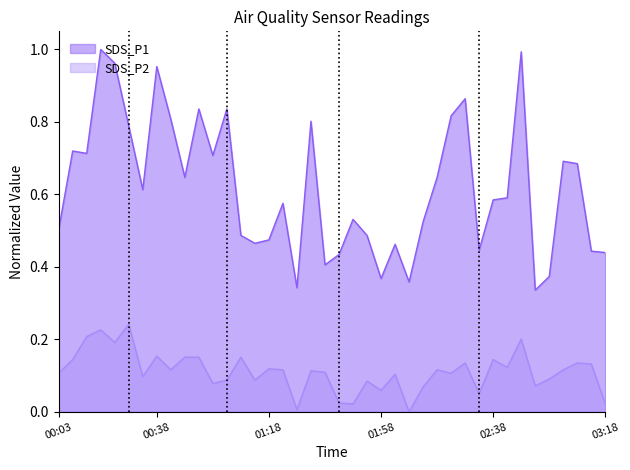

Which series has the widest spread of values?

SDS_P1